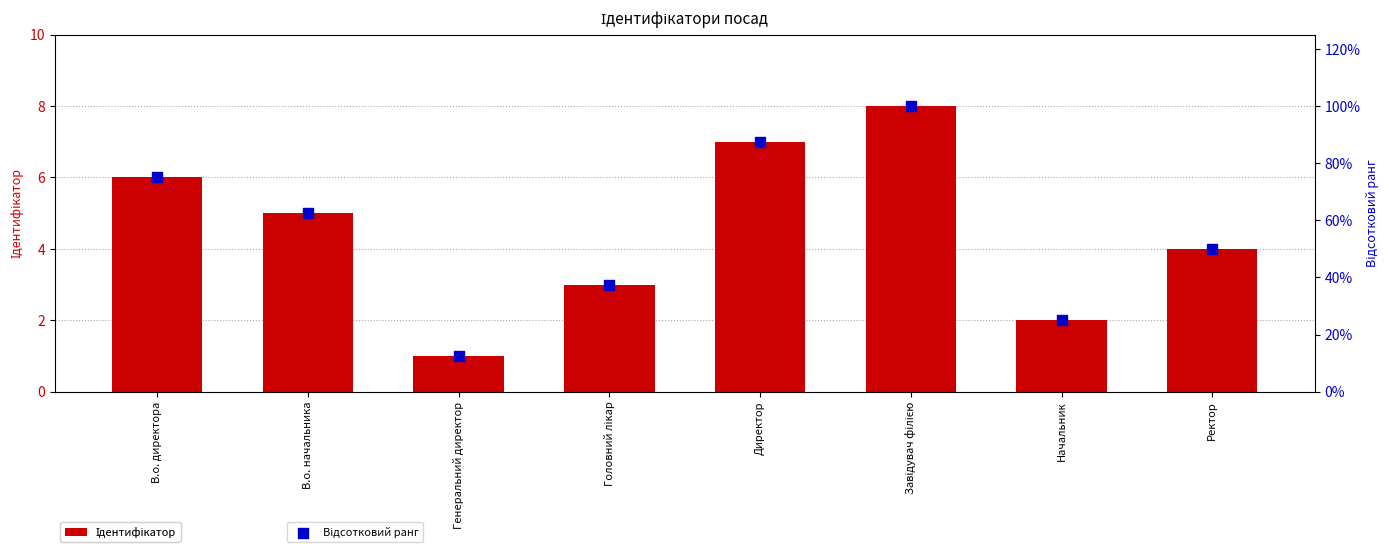

Which series contains the lowest Y value?

Ідентифікатор